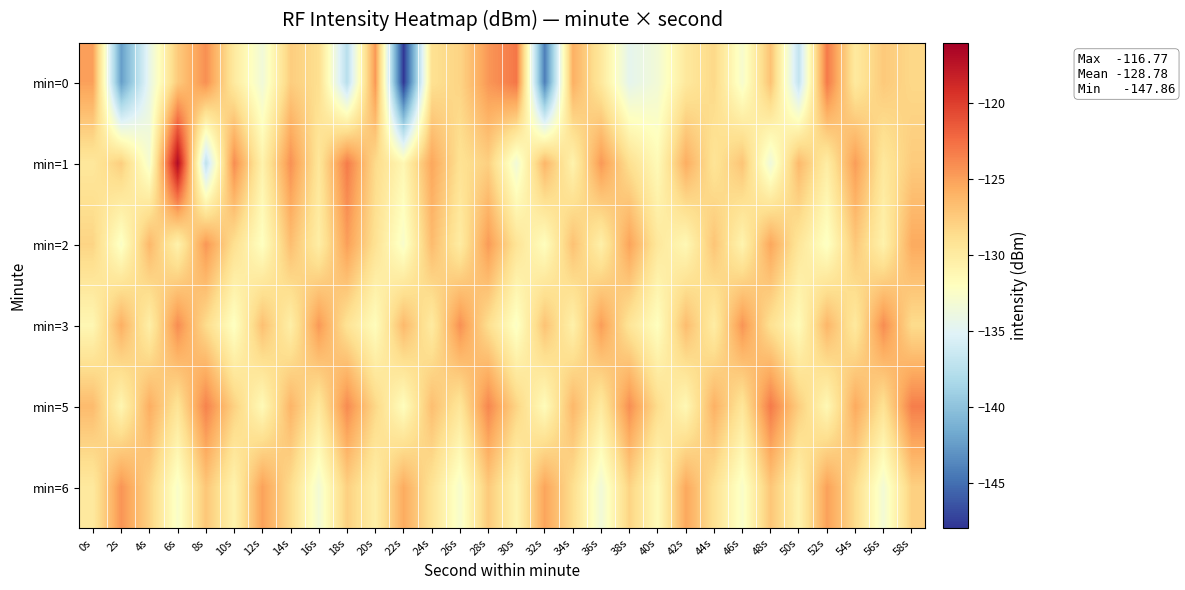

At 6s, list the series in order from largest to smallest.

min=1, min=3, min=0, min=5, min=2, min=6